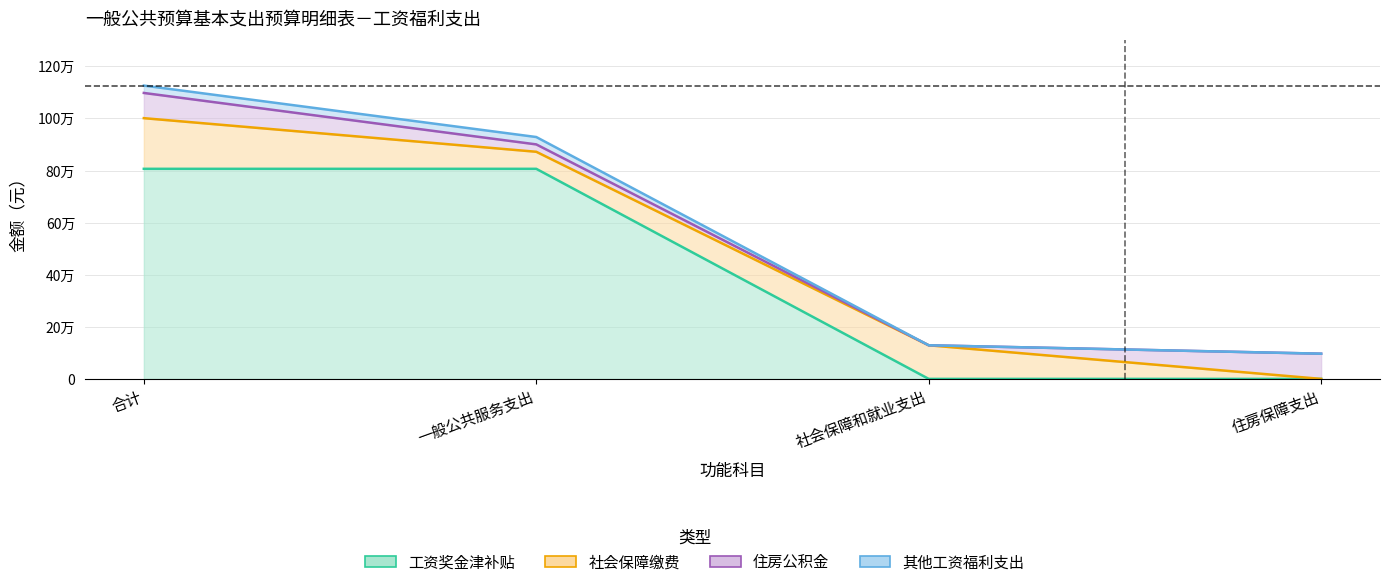

At which category is the sum across all series the highest?

合计